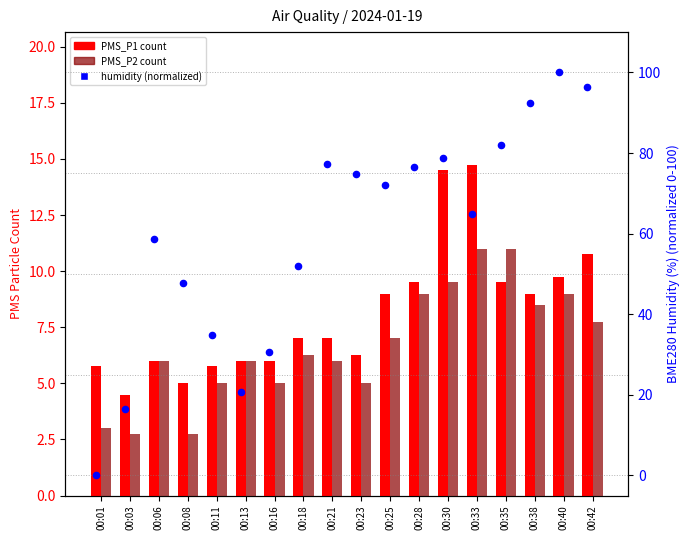

At how many categories does at least one series exceed 66?

9